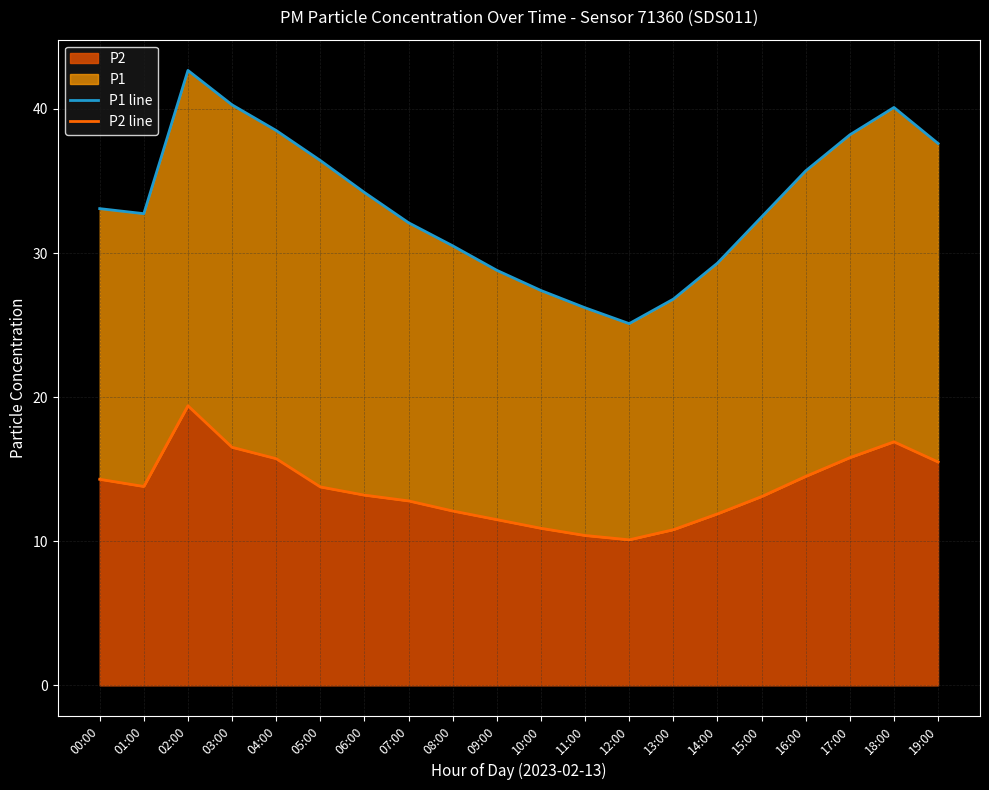

Is it true that P1 line equals 17.8 at 08:00?

False